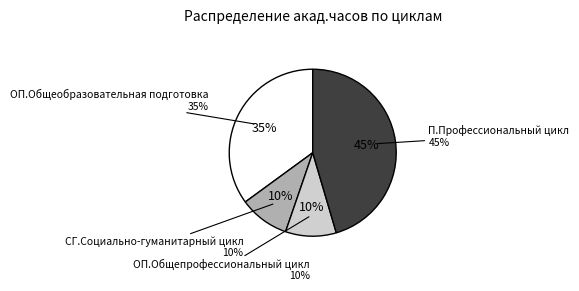

To the nearest percent, what is the average slice percentage?

25%